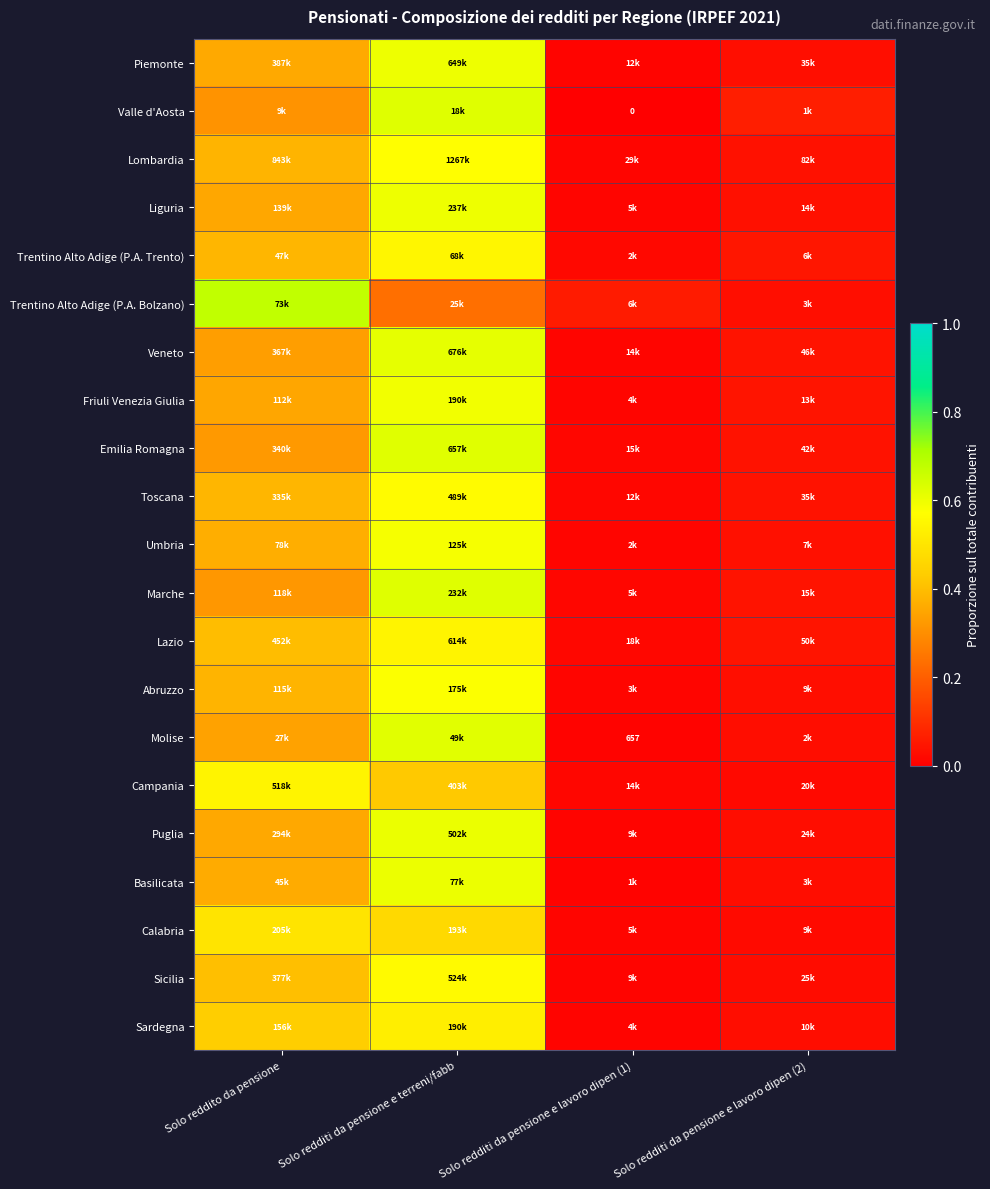

What is the total value across all series at Solo reddito da pensione?

8.2